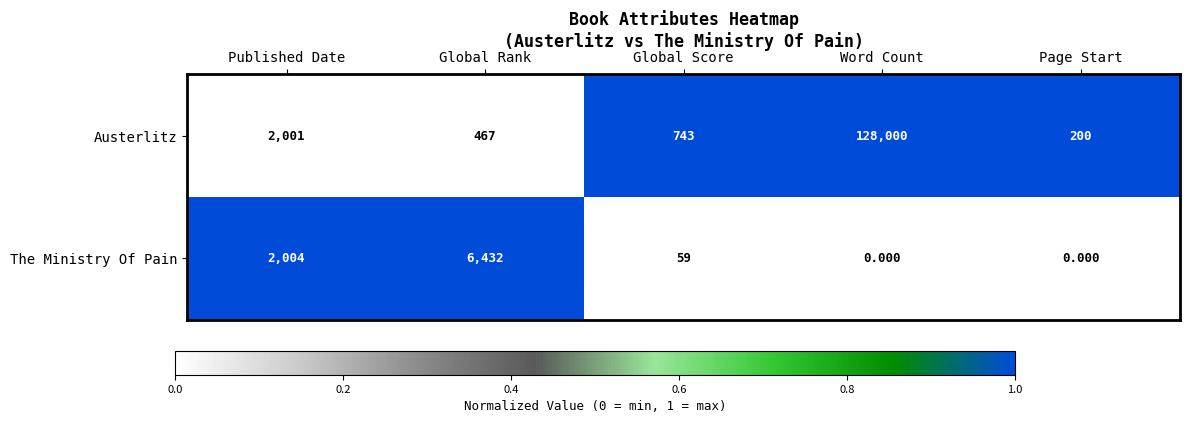

What is the total value across all series at Word Count?

128000